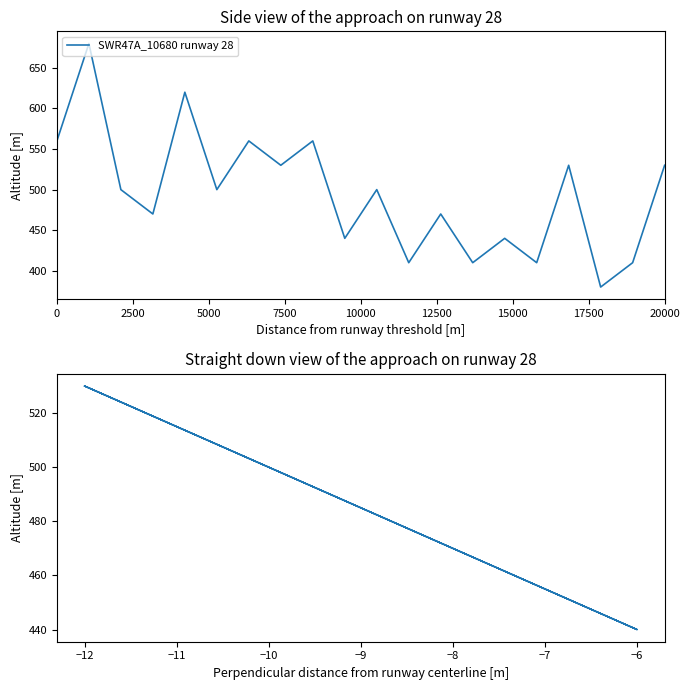

Reading left to right, what are all the values shown in this chart?

530	440	530	530	530	530	530	530	530	530	440	530	530	530	530	530	530	530	530	530